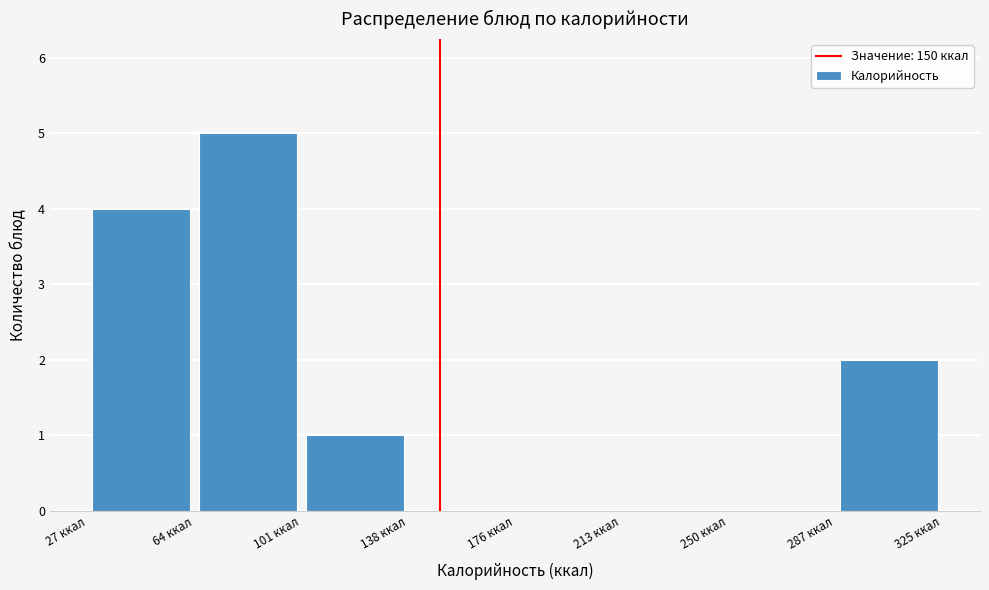

Which range on the x-axis has the tallest bar?

65 to 100